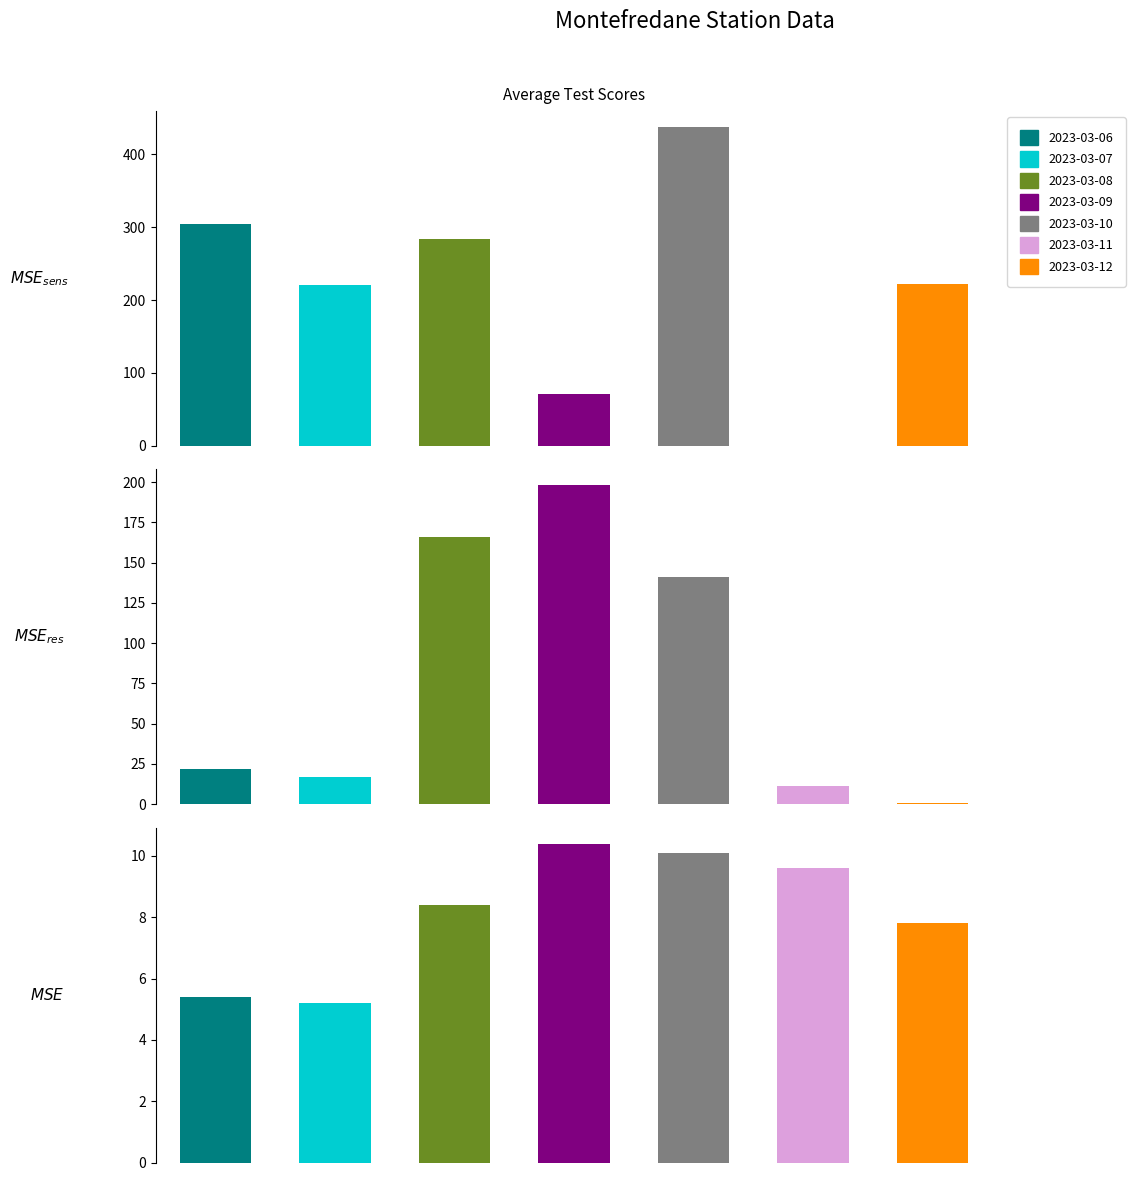

Is it true that Bagnatura fogliare - Grezzo equals 71.0 at 3?

True